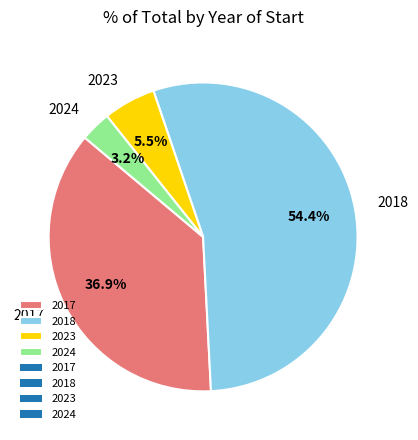

How many segments does this pie chart have?

4